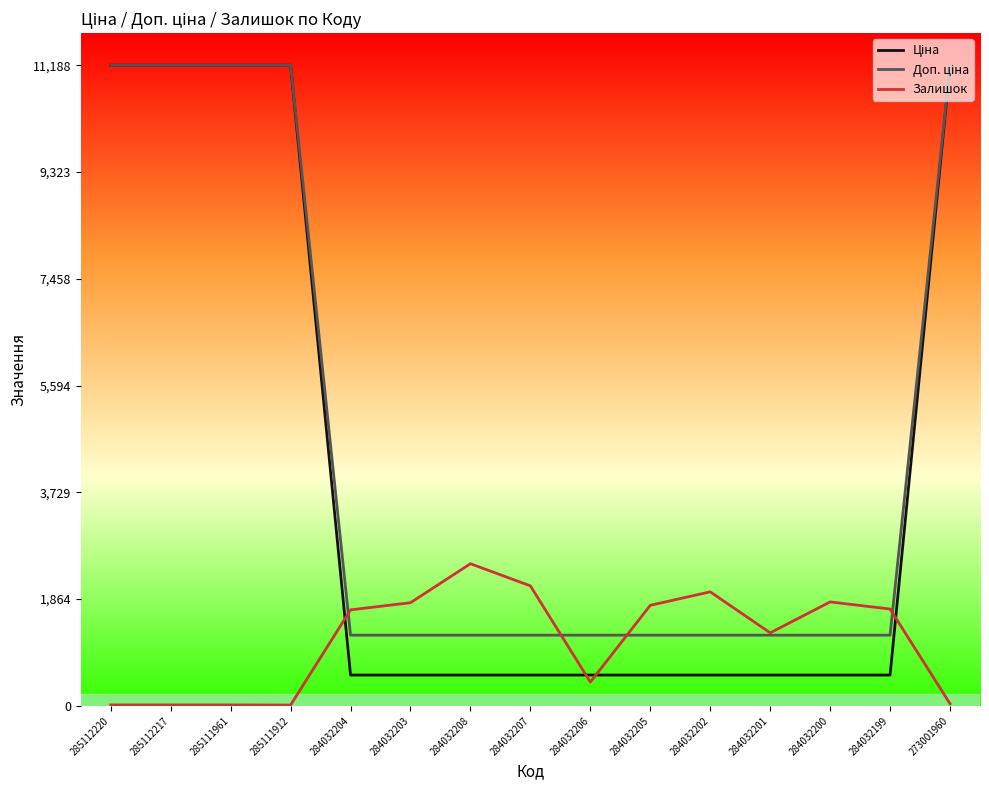

What is the total value across all series at 284032201?

3050.4